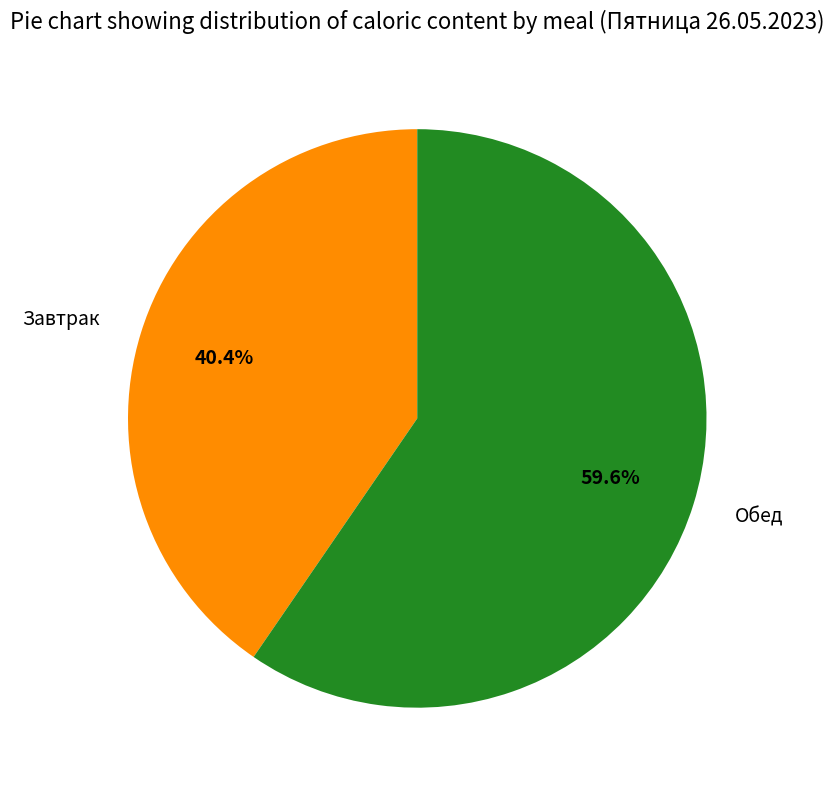

Is Обед the majority of the pie?

Yes